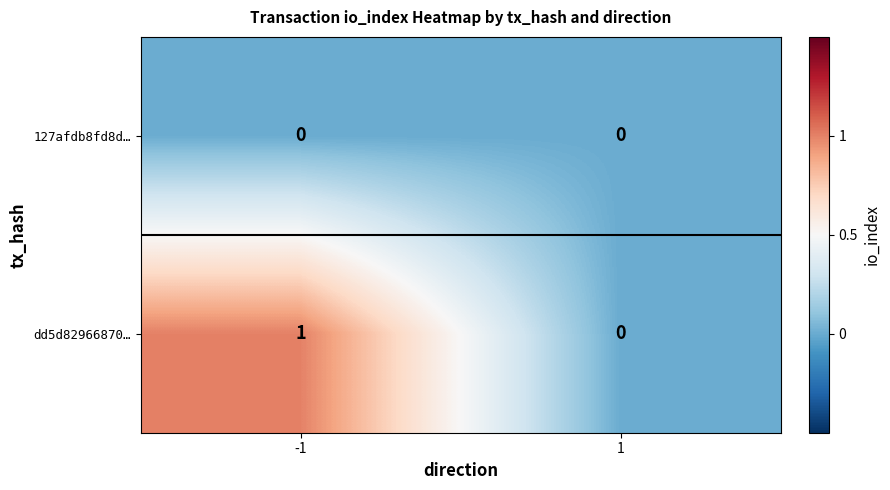

Which series has the largest range (max minus min)?

dd5d82966870…